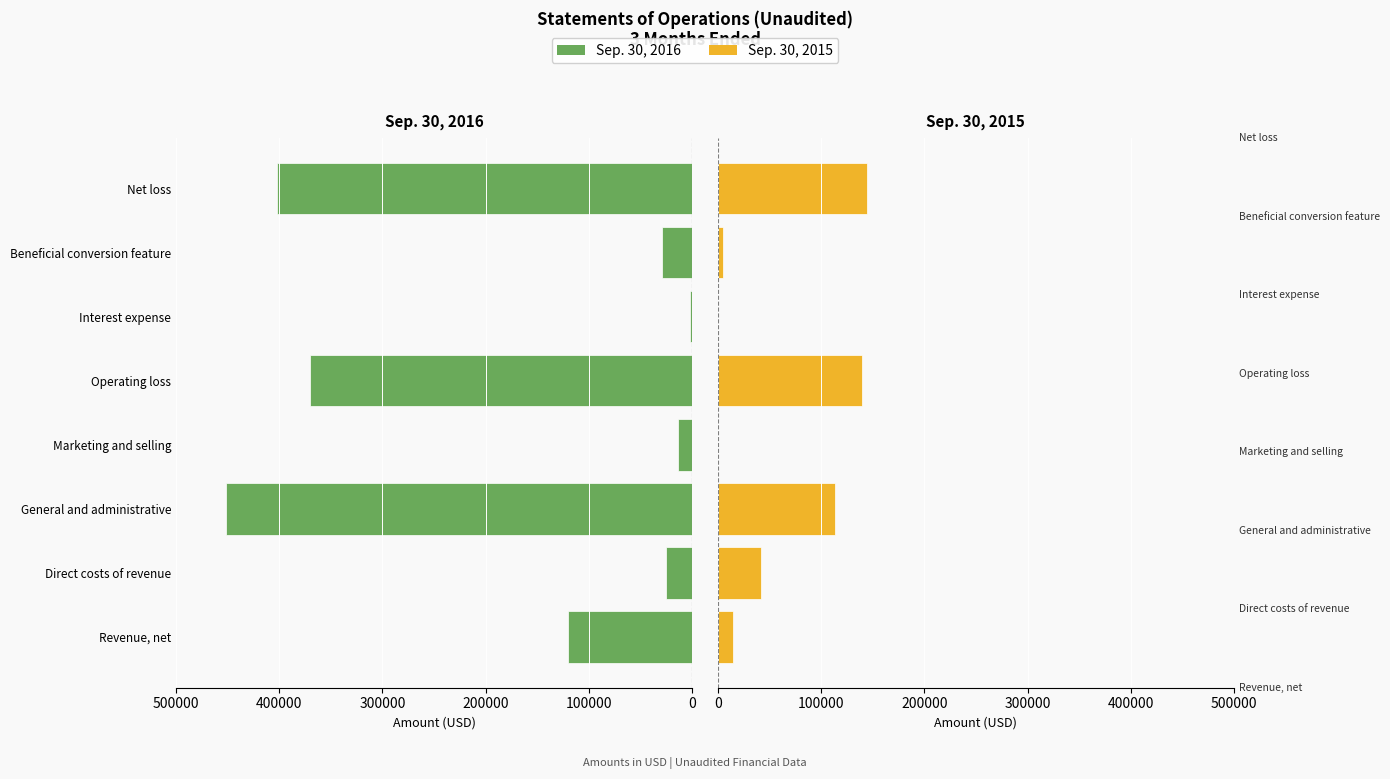

What is the difference between the maximum and minimum values in the Sep. 30, 2015 series?

144166